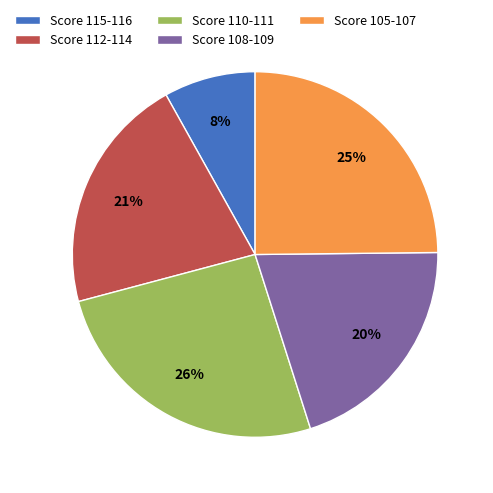

Which category has the smallest portion of the pie?

Score 115-116